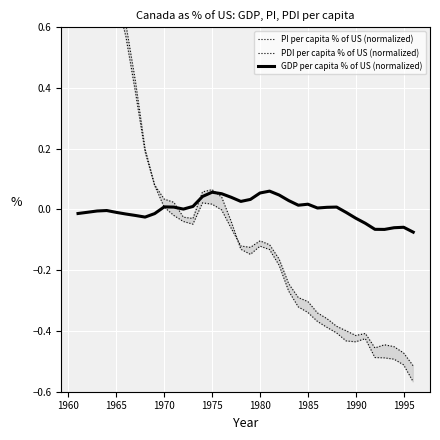

True or false: PI per capita % of US (normalized) has a value of 0.0 at 10.

False